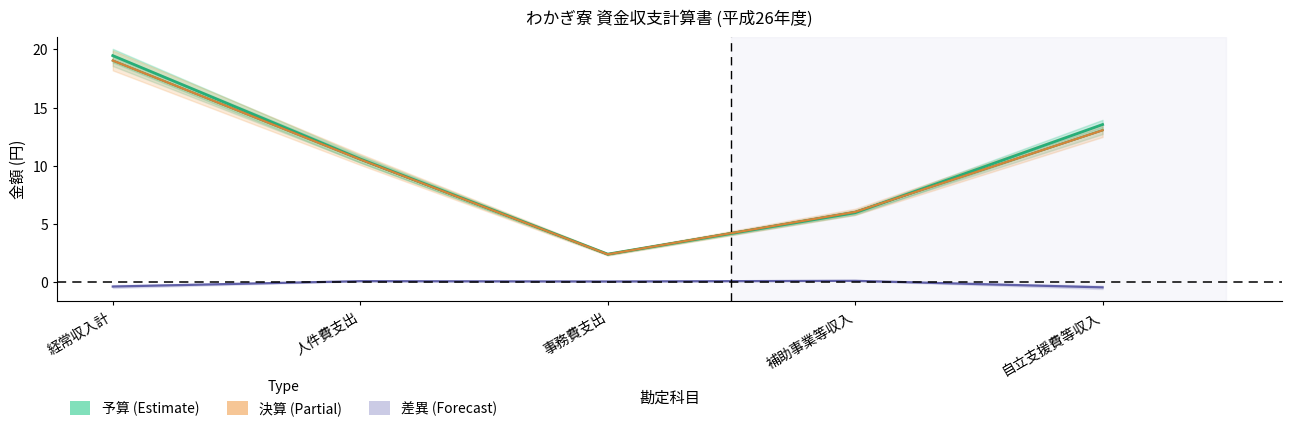

What is the spread (max minus min) of values at 事務費支出?

2.4